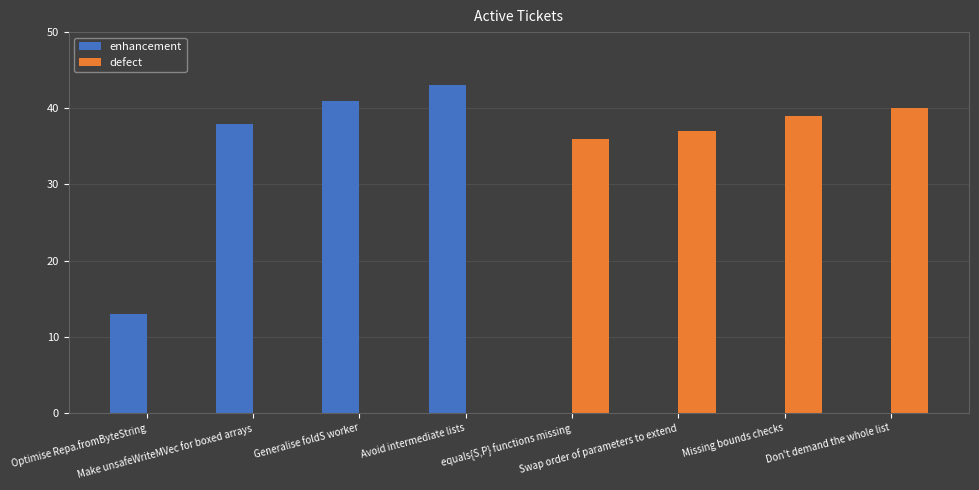

What is the sum of all defect values?

152